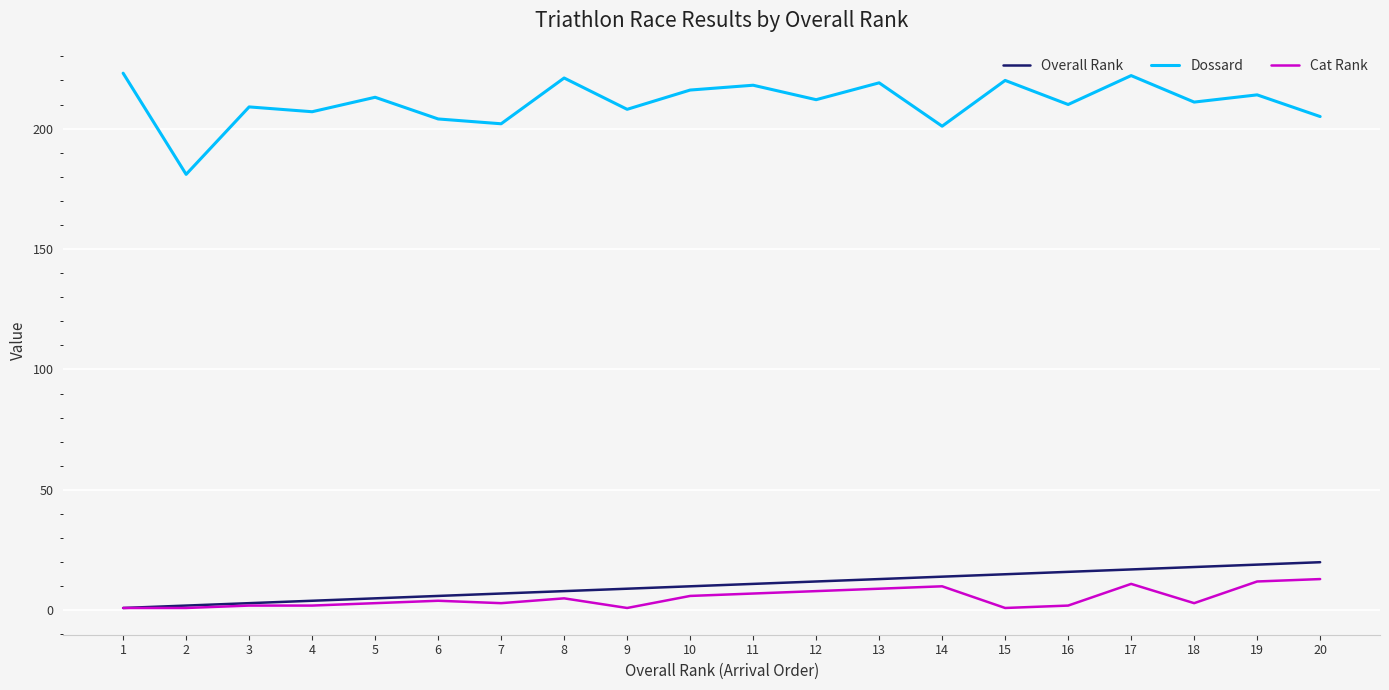

Reading right to left, list all the values displayed in this chart.

Overall Rank: 20=20	19=19	18=18	17=17	16=16	15=15	14=14	13=13	12=12	11=11	10=10	9=9	8=8	7=7	6=6	5=5	4=4	3=3	2=2	1=1
Dossard: 20=205	19=214	18=211	17=222	16=210	15=220	14=201	13=219	12=212	11=218	10=216	9=208	8=221	7=202	6=204	5=213	4=207	3=209	2=181	1=223
Cat Rank: 20=13	19=12	18=3	17=11	16=2	15=1	14=10	13=9	12=8	11=7	10=6	9=1	8=5	7=3	6=4	5=3	4=2	3=2	2=1	1=1